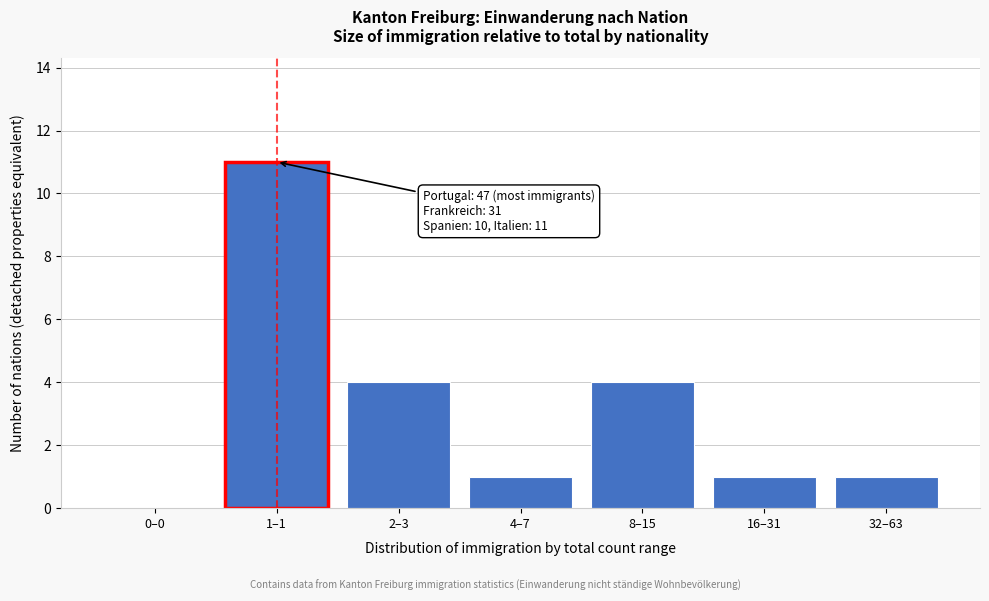

Reading right to left, list all the values displayed in this chart.

32–63=1	16–31=1	8–15=4	4–7=1	2–3=4	1–1=11	0–0=0